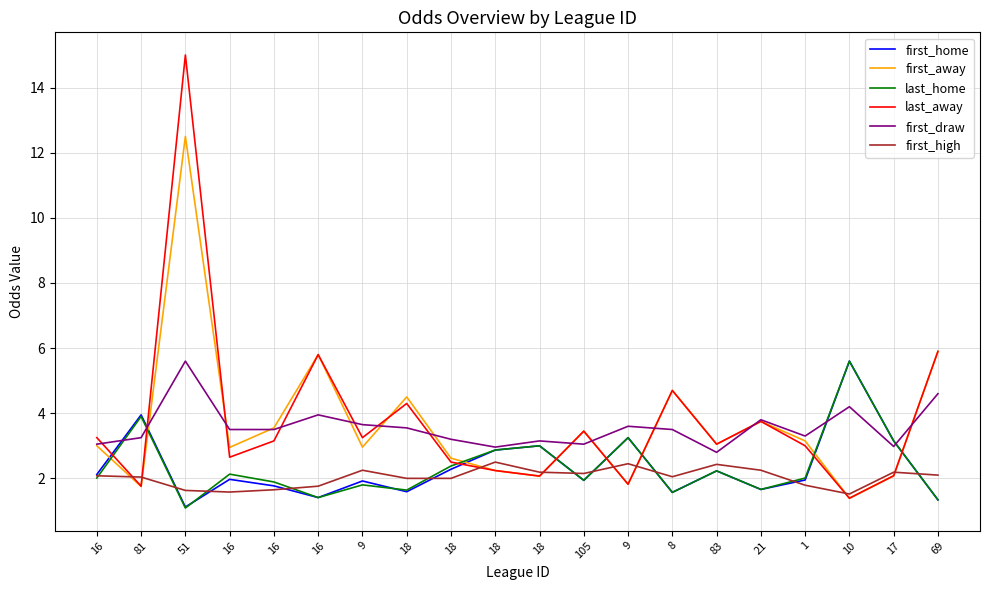

What are all the series names shown in the legend?

first_home, first_away, last_home, last_away, first_draw, first_high